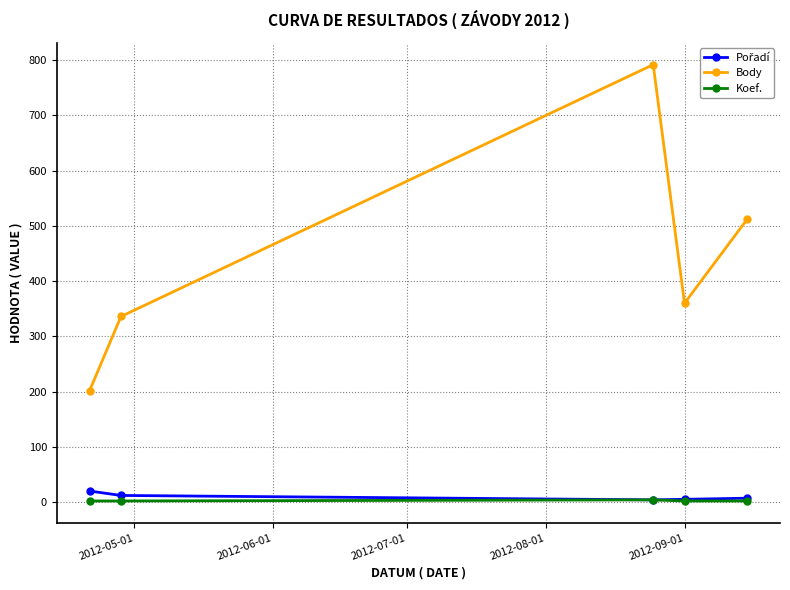

Which series has the largest range (max minus min)?

Body